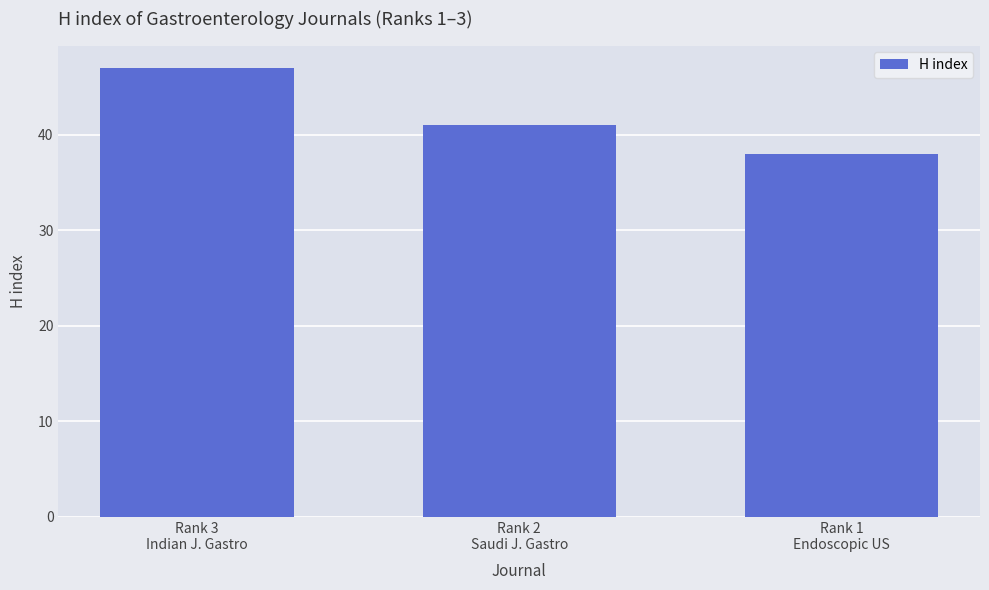

Rank the categories by value from lowest to highest.

Rank 1
Endoscopic US, Rank 2
Saudi J. Gastro, Rank 3
Indian J. Gastro